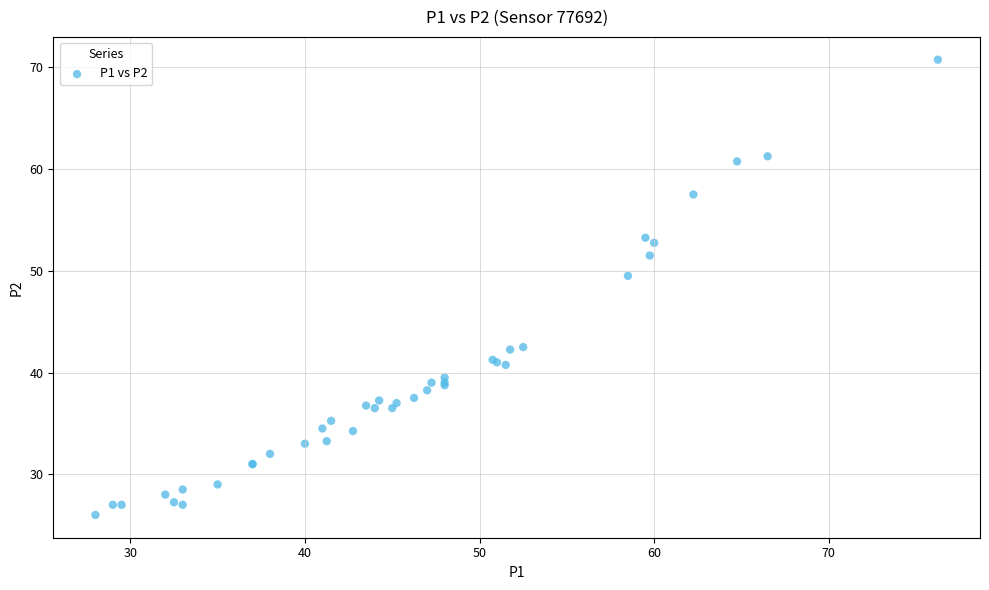

What Y value in the scatter plot is closest to 48?

49.5